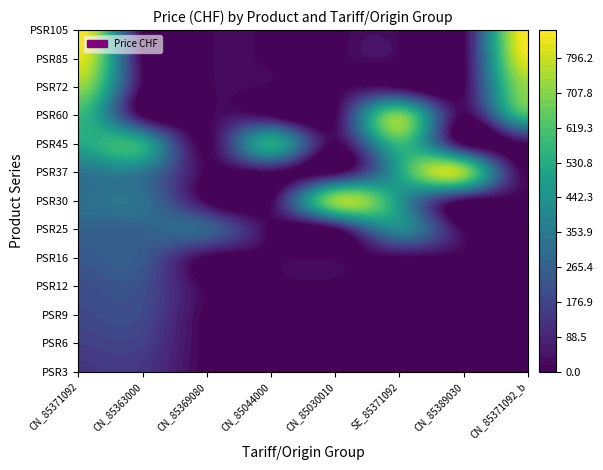

Is it true that CN_85363000 equals 471 at 6?

False